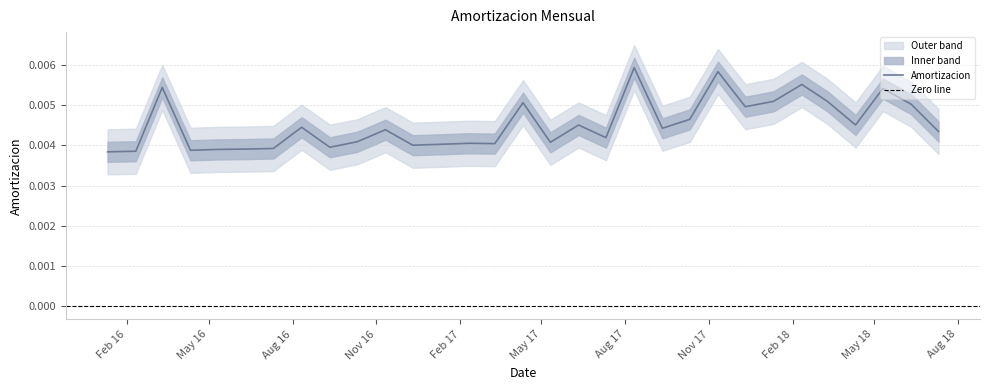

The chart shows a value of 0.0 at 2016-03-11. True or false?

False